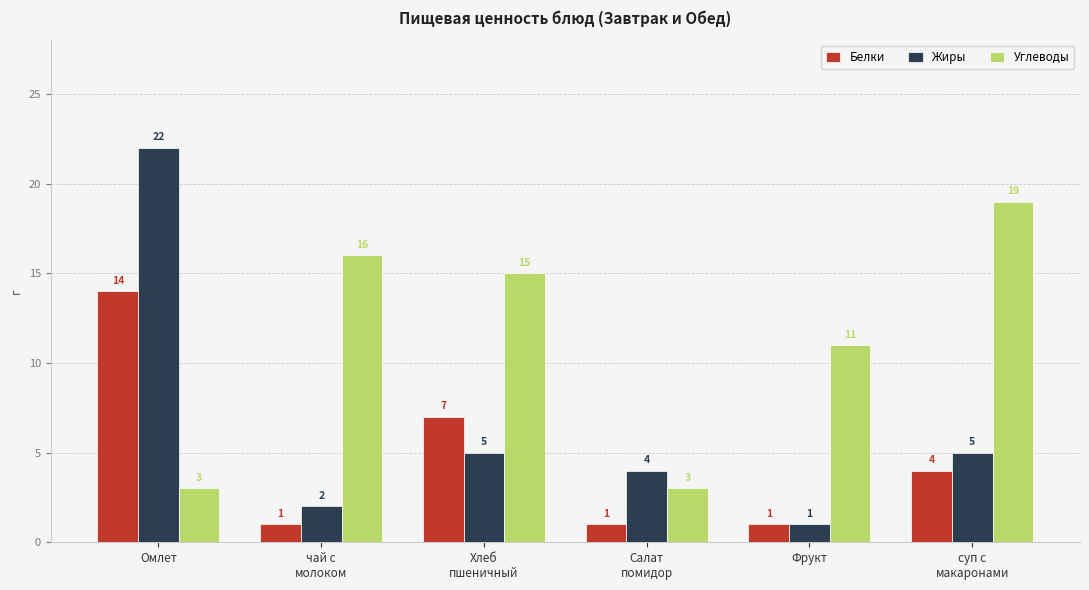

How many categories are shown in the chart?

6